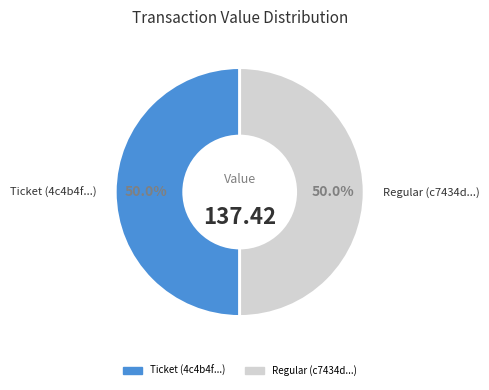

What is the ratio of the value at Ticket to the value at Regular?

1.0